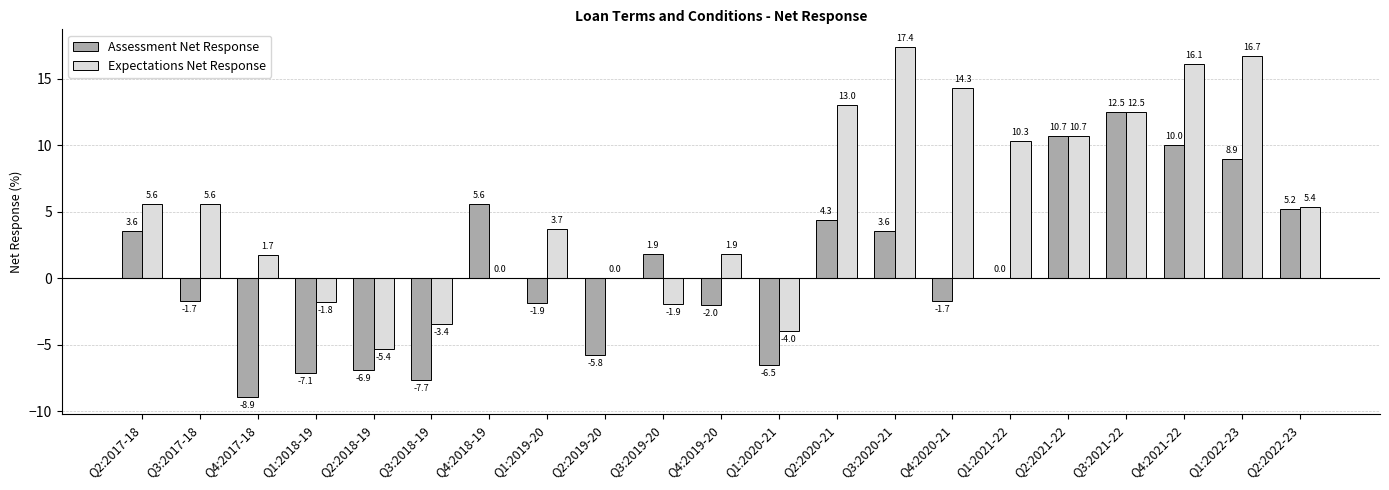

Is it true that Assessment Net Response equals 4.3 at Q2:2020-21?

True